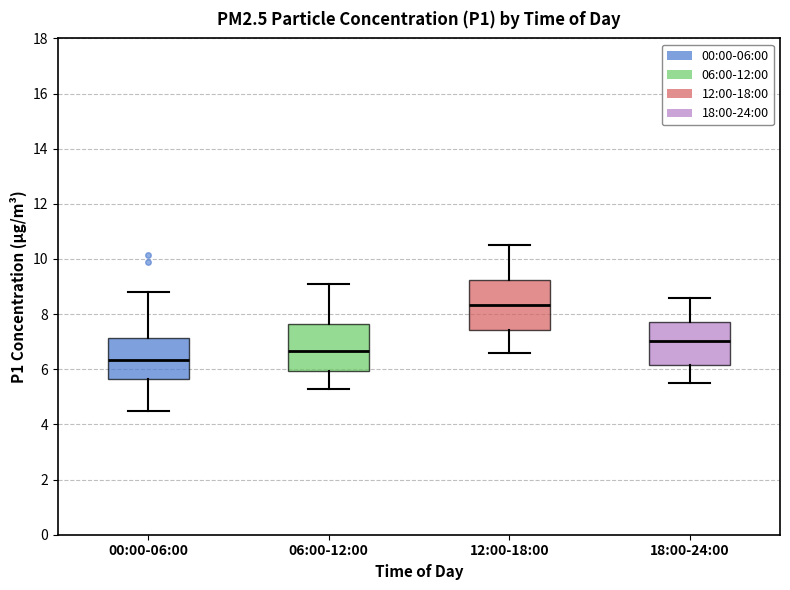

Which box's median line is the highest?

12:00-18:00